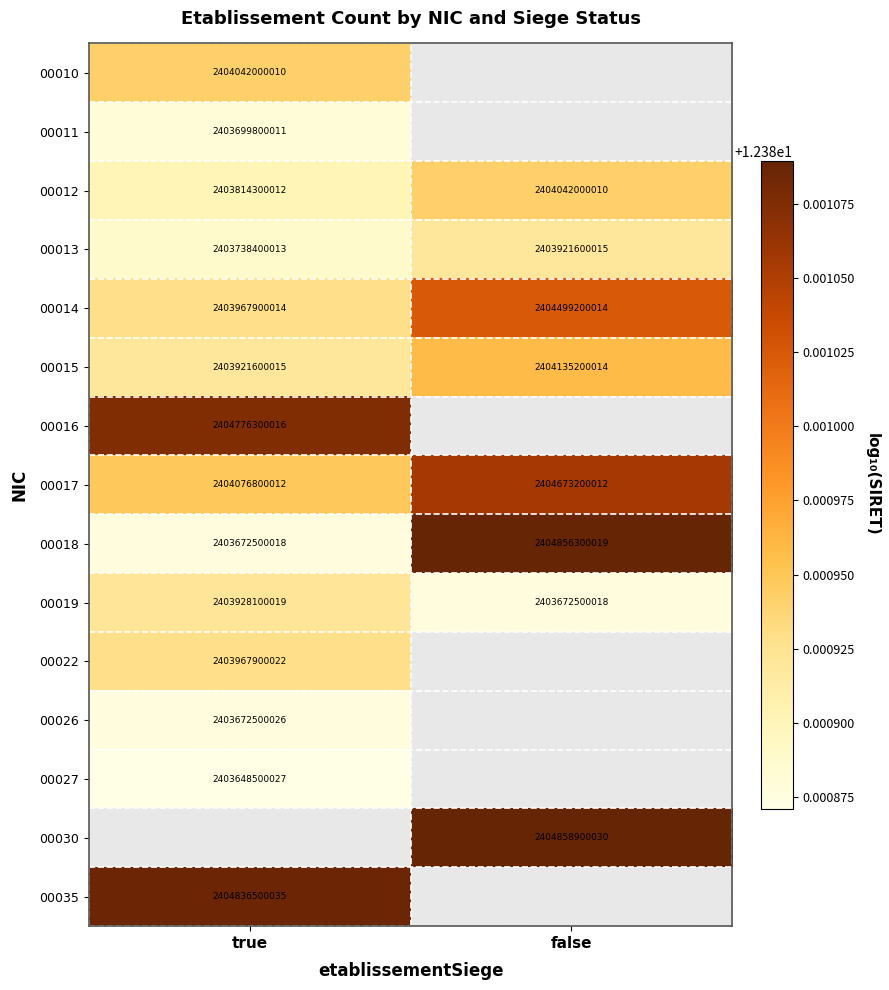

At which label does 00017 reach its peak?

false